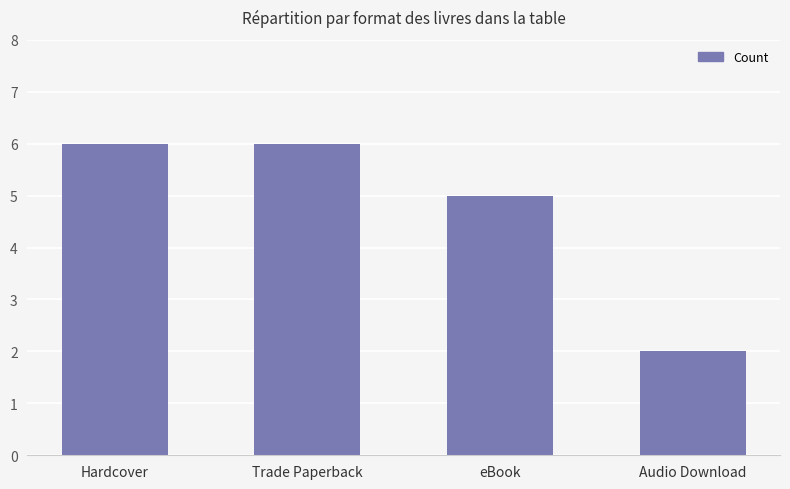

Reading left to right, list all the values displayed in this chart.

6	6	5	2